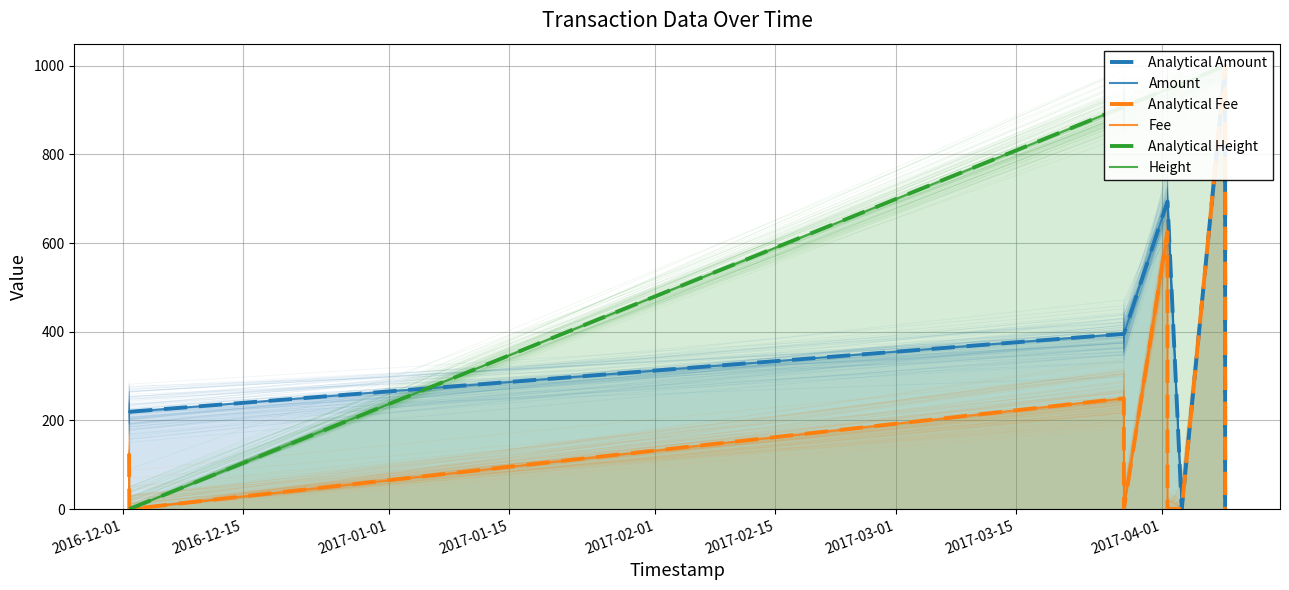

How many series are shown in this chart?

6